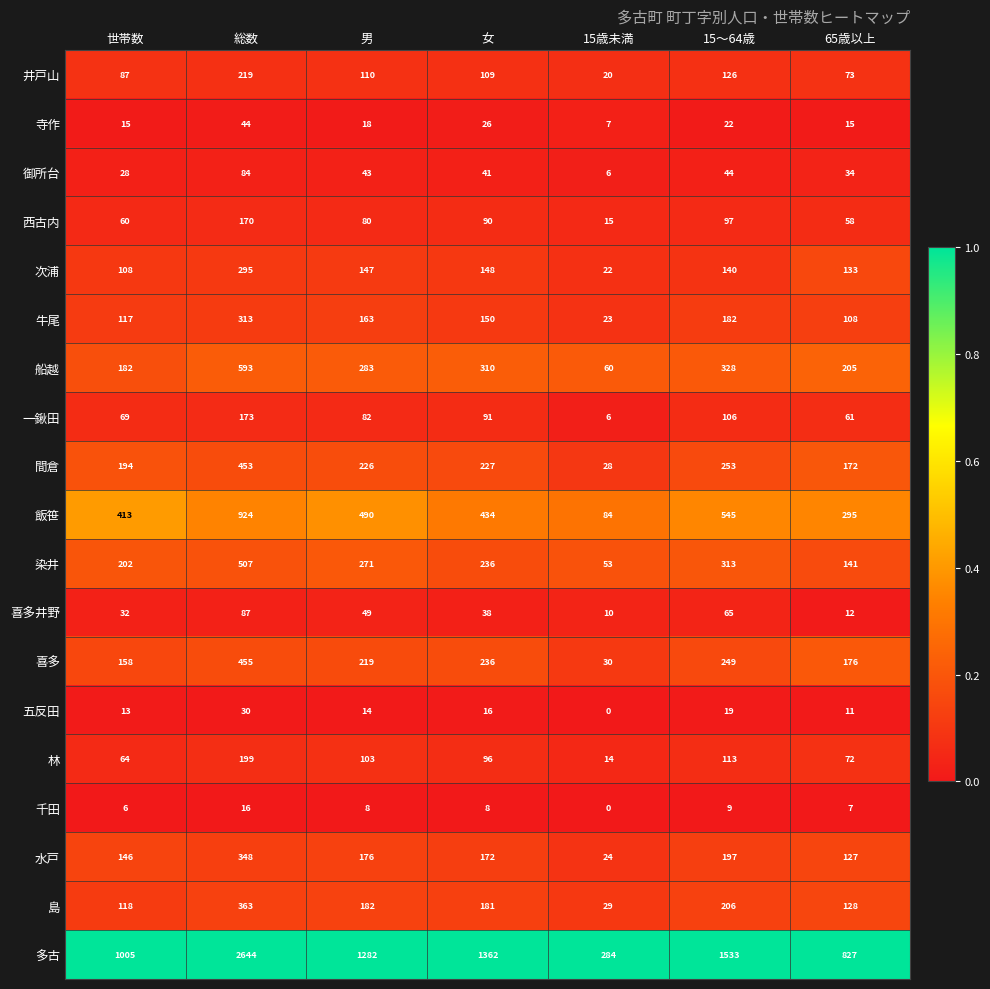

The 水戸 series shows 223 at 65歳以上. True or false?

False